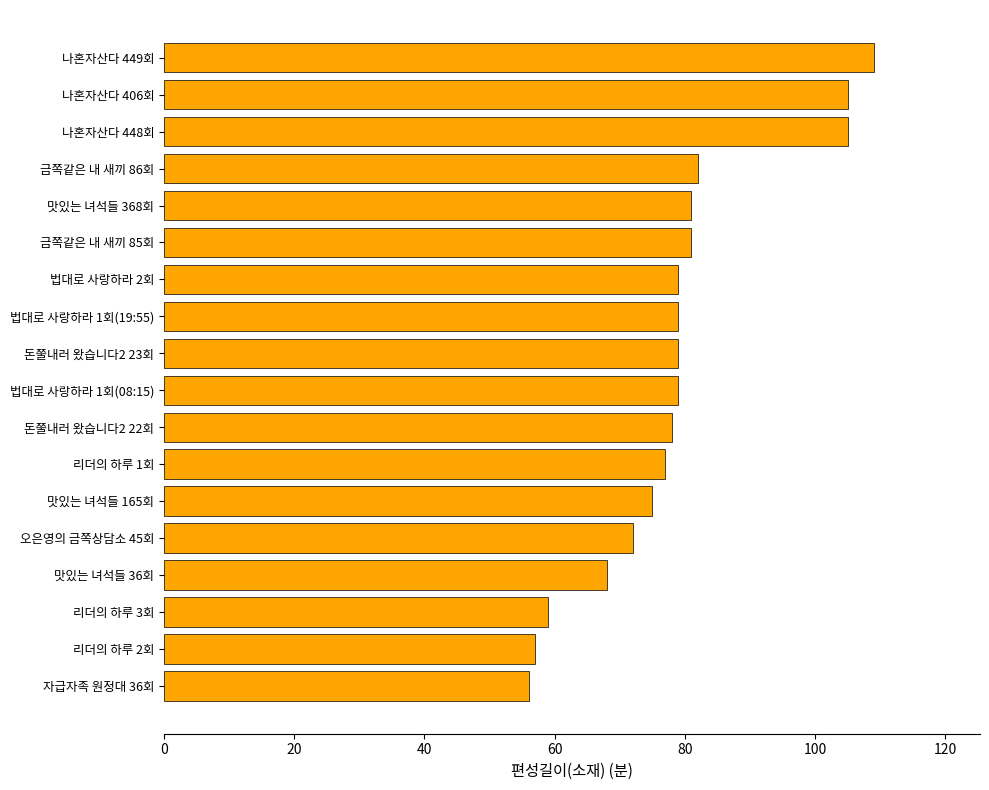

What value does the data have at 맛있는 녀석들 368회?

81